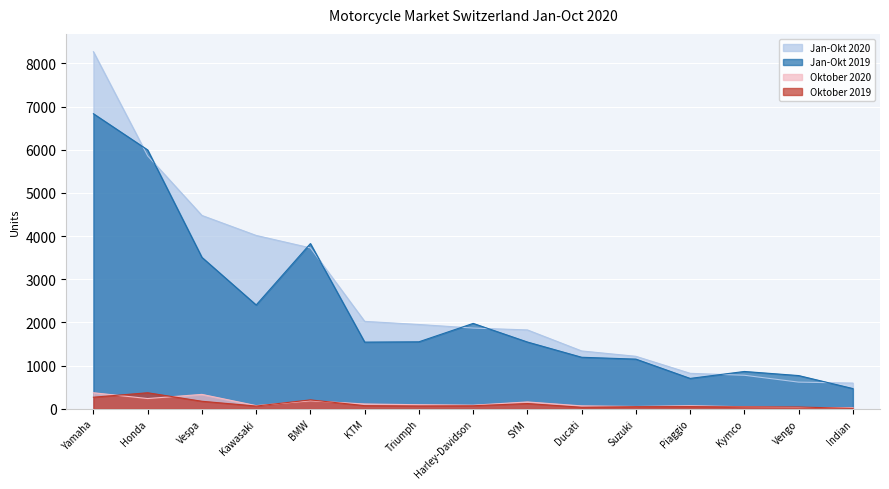

True or false: Jan-Okt 2020 and Oktober 2020 cross at least once.

False